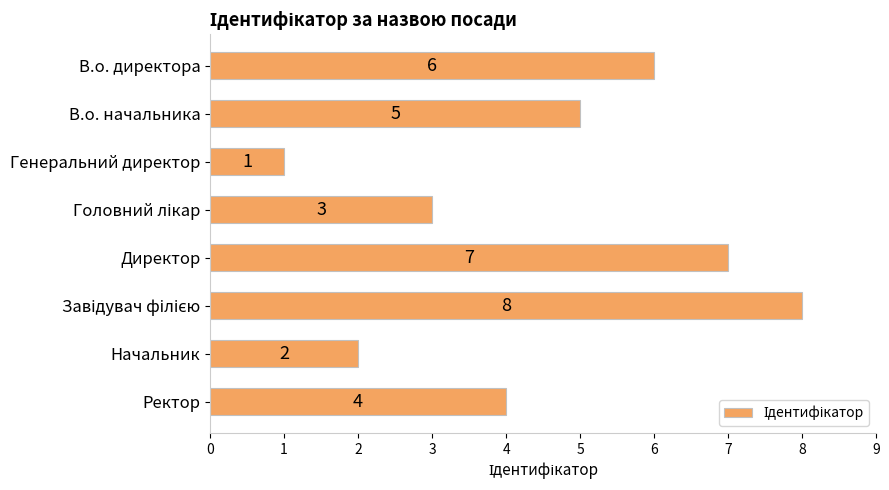

Is it true that the value at Генеральний директор is 1?

True